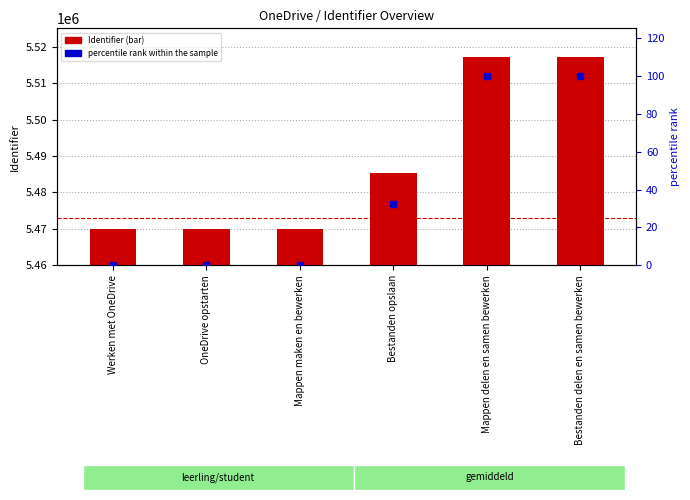

Which series contains the highest Y value?

Identifier